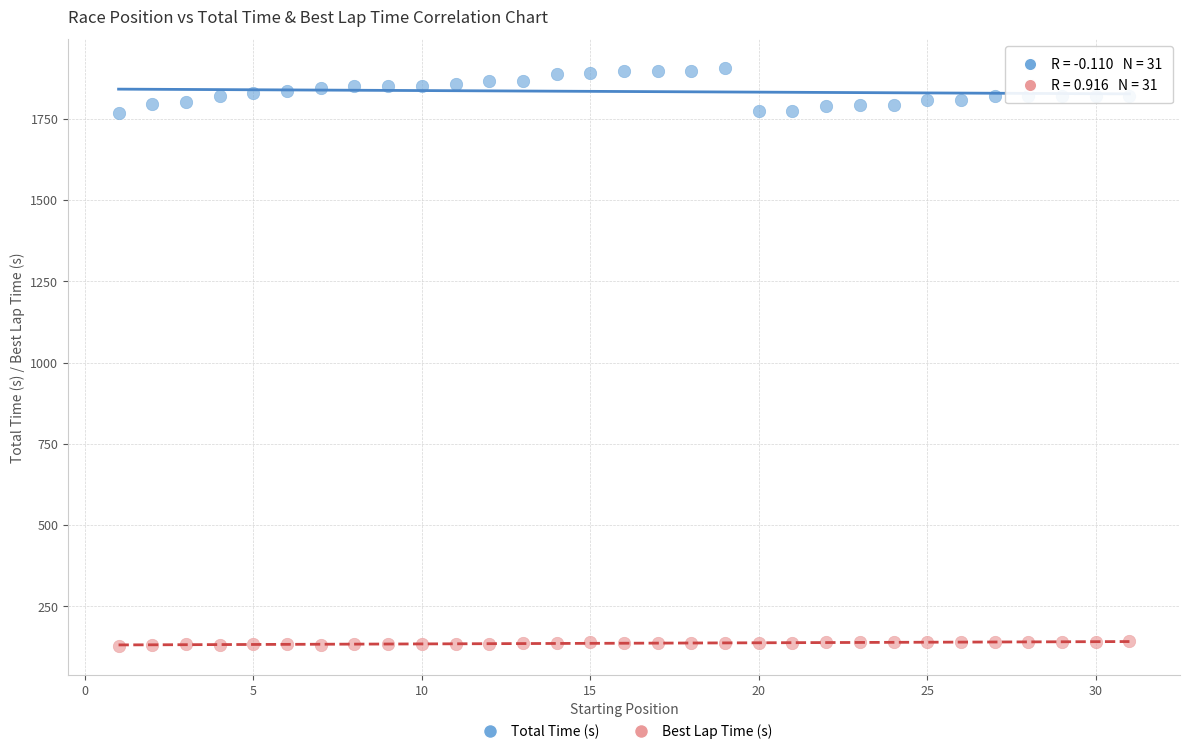

Across all data points, what is the range of X values (max minus min)?

30.0